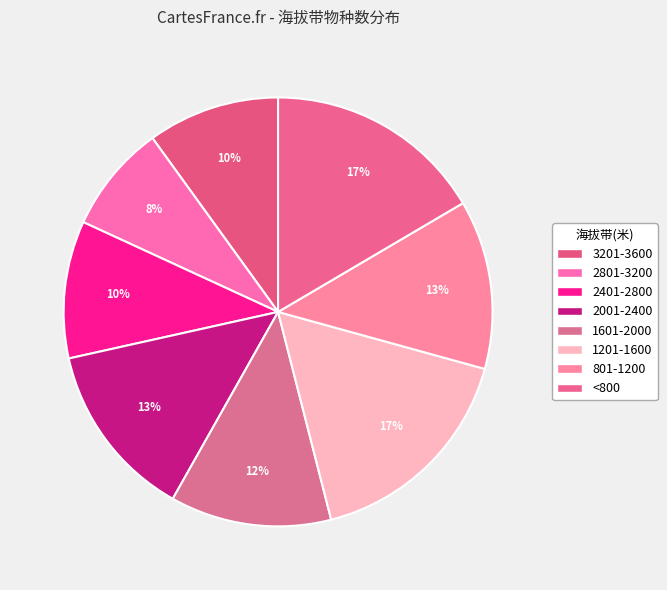

How many slices are in this pie chart?

8